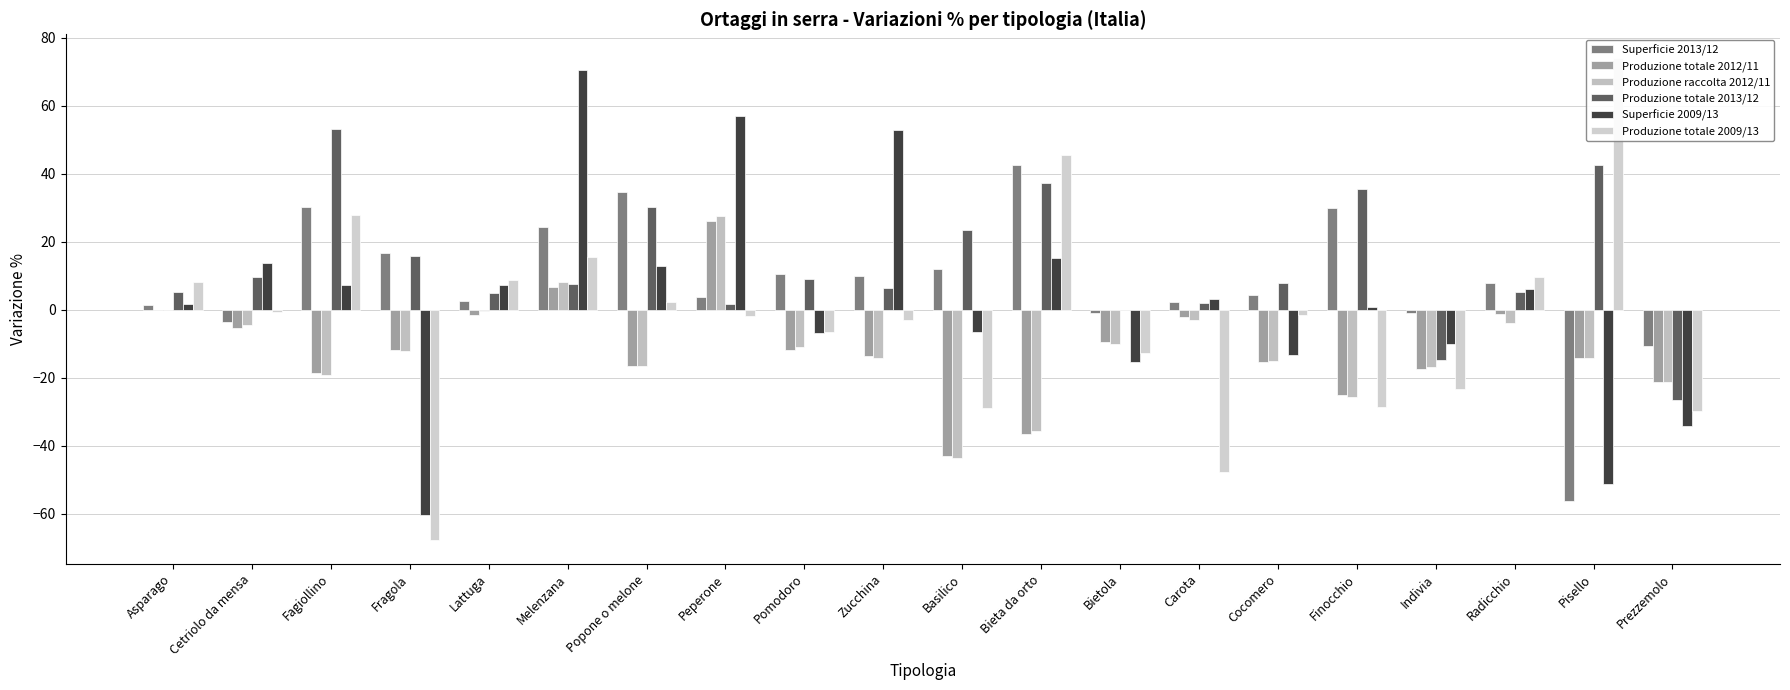

Between Cetriolo da mensa and Cocomero, which series saw the biggest shift?

Superficie 2009/13